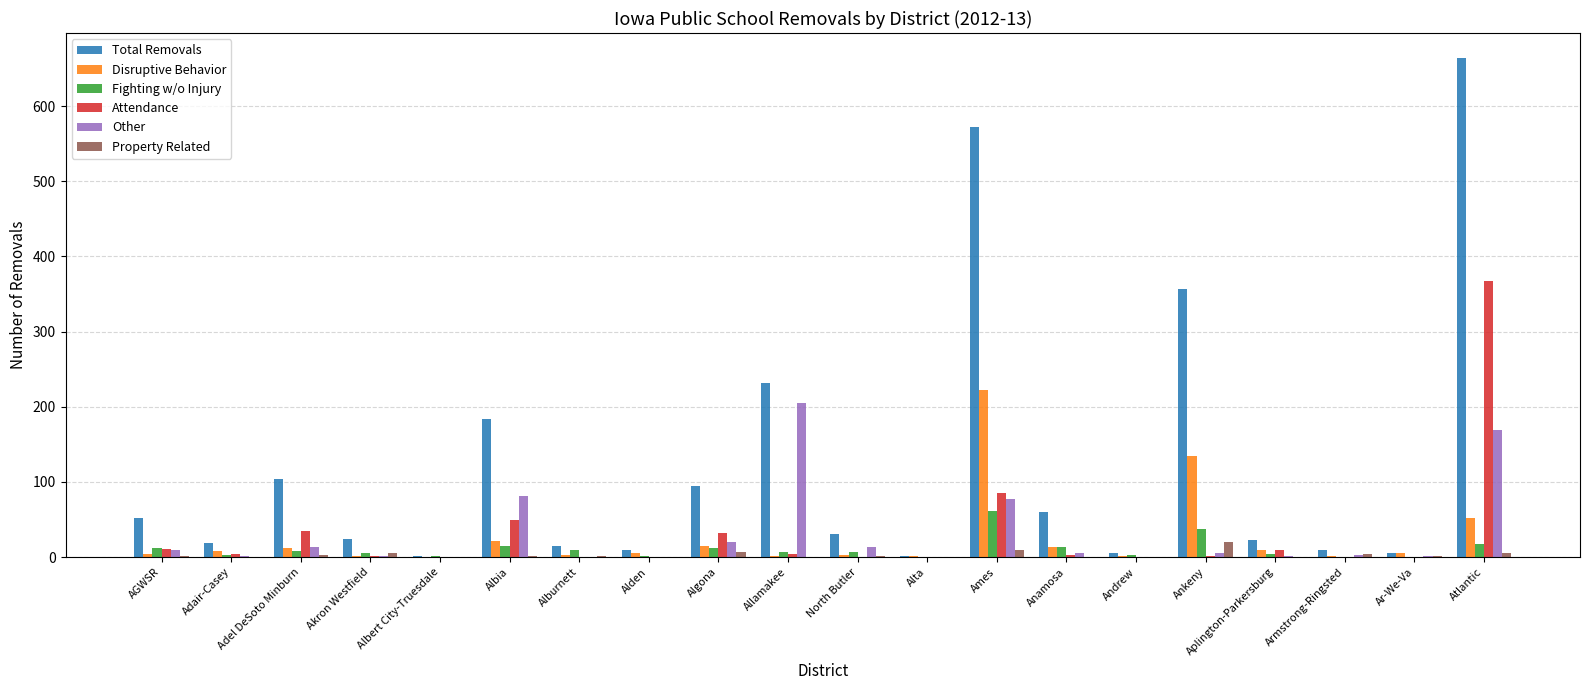

Is the value of Other at Allamakee greater than the value of Property Related at Alburnett?

Yes